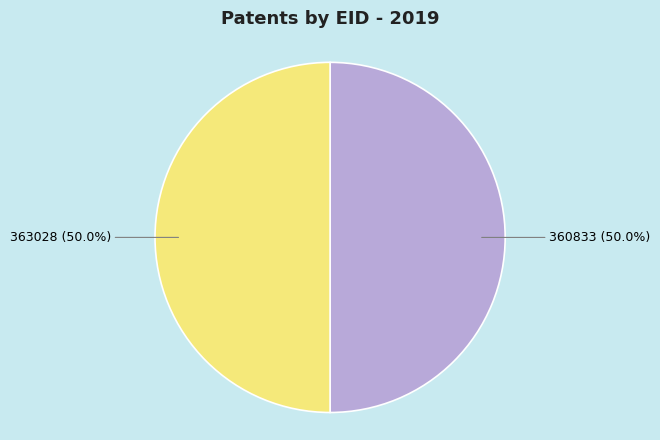

What is the ratio of the value at 360833 (50.0%) to the value at 363028 (50.0%)?

1.0